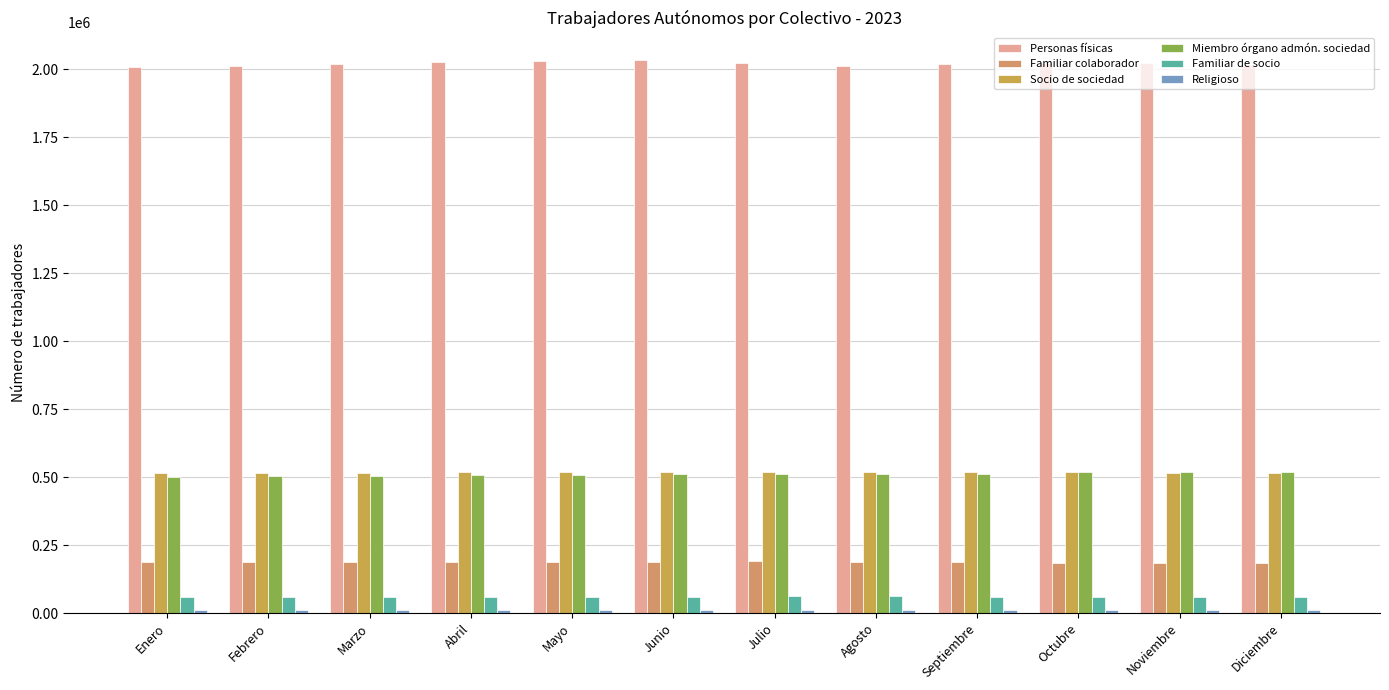

Between Enero and Febrero, which series saw the biggest shift?

Personas físicas